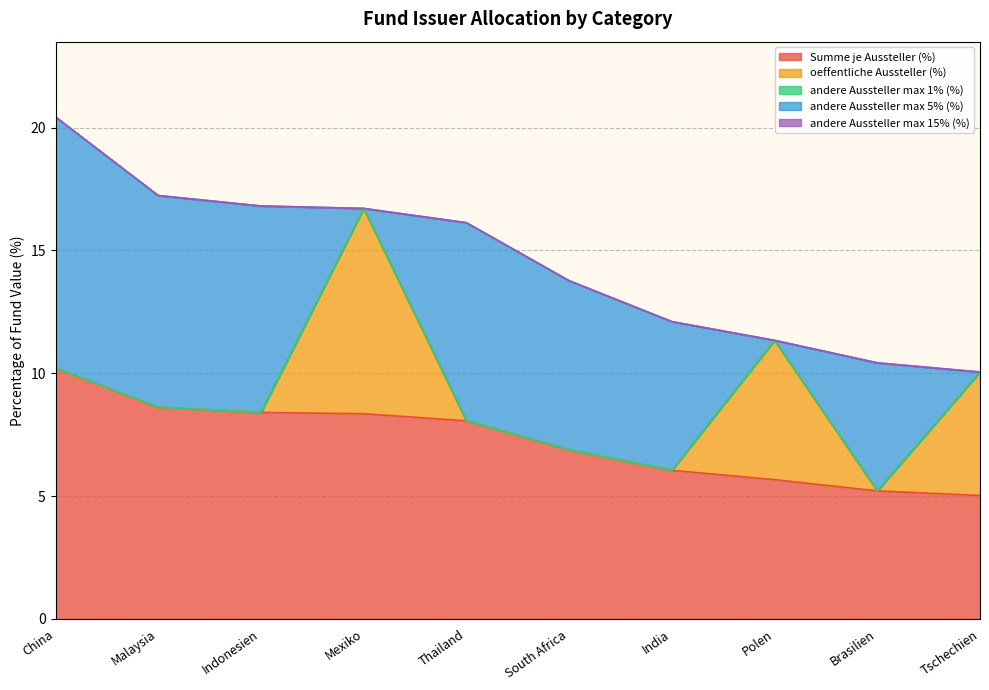

What is the greatest value displayed?

10.2